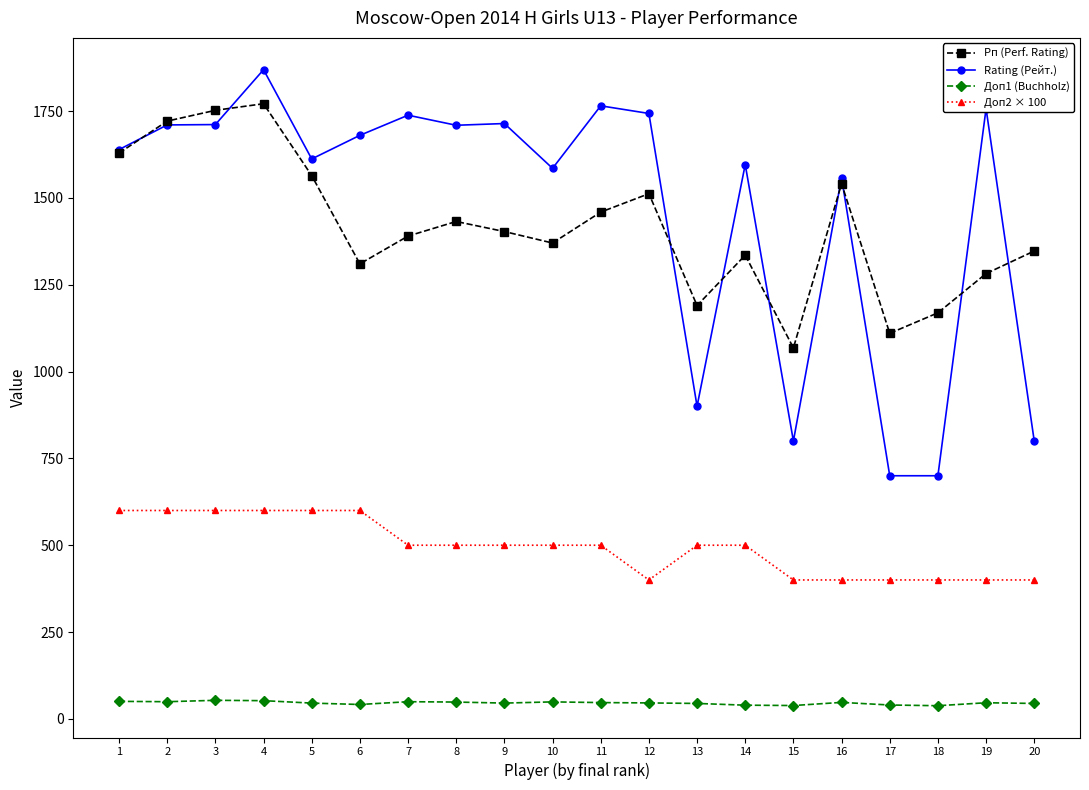

What is the highest value of the Доп2 × 100 series?

600.0